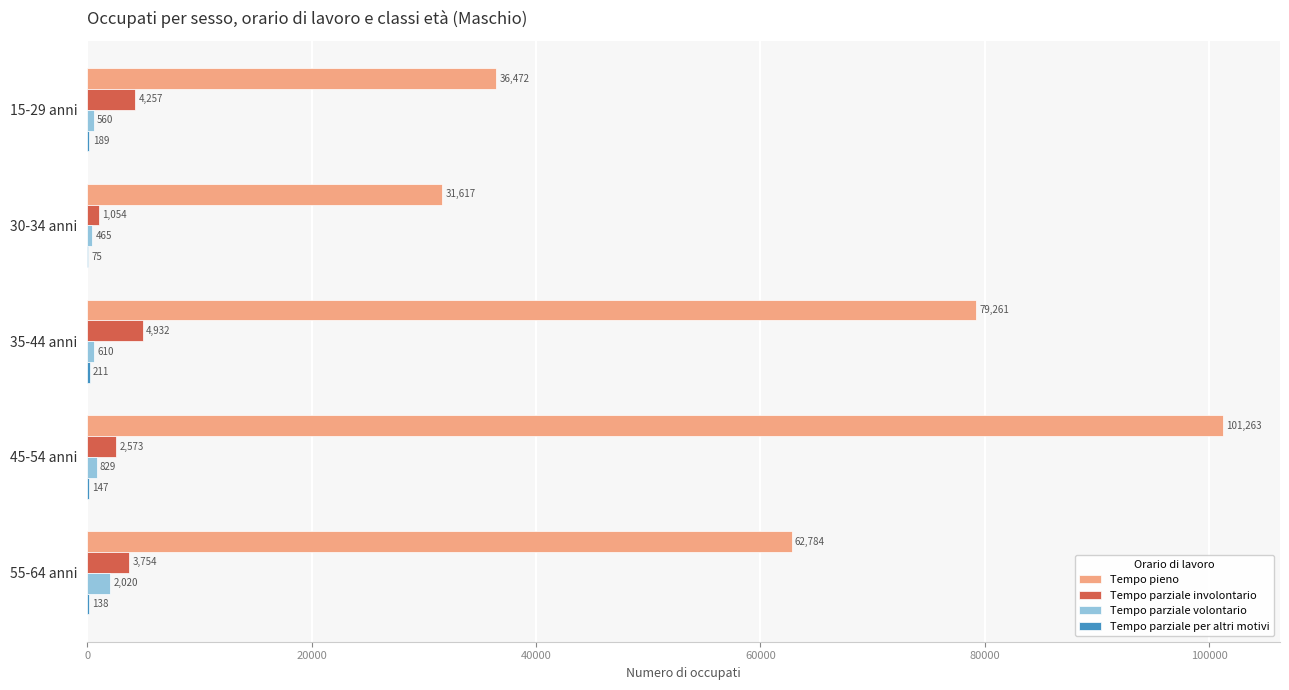

What is the maximum value for Tempo parziale involontario?

4931.8